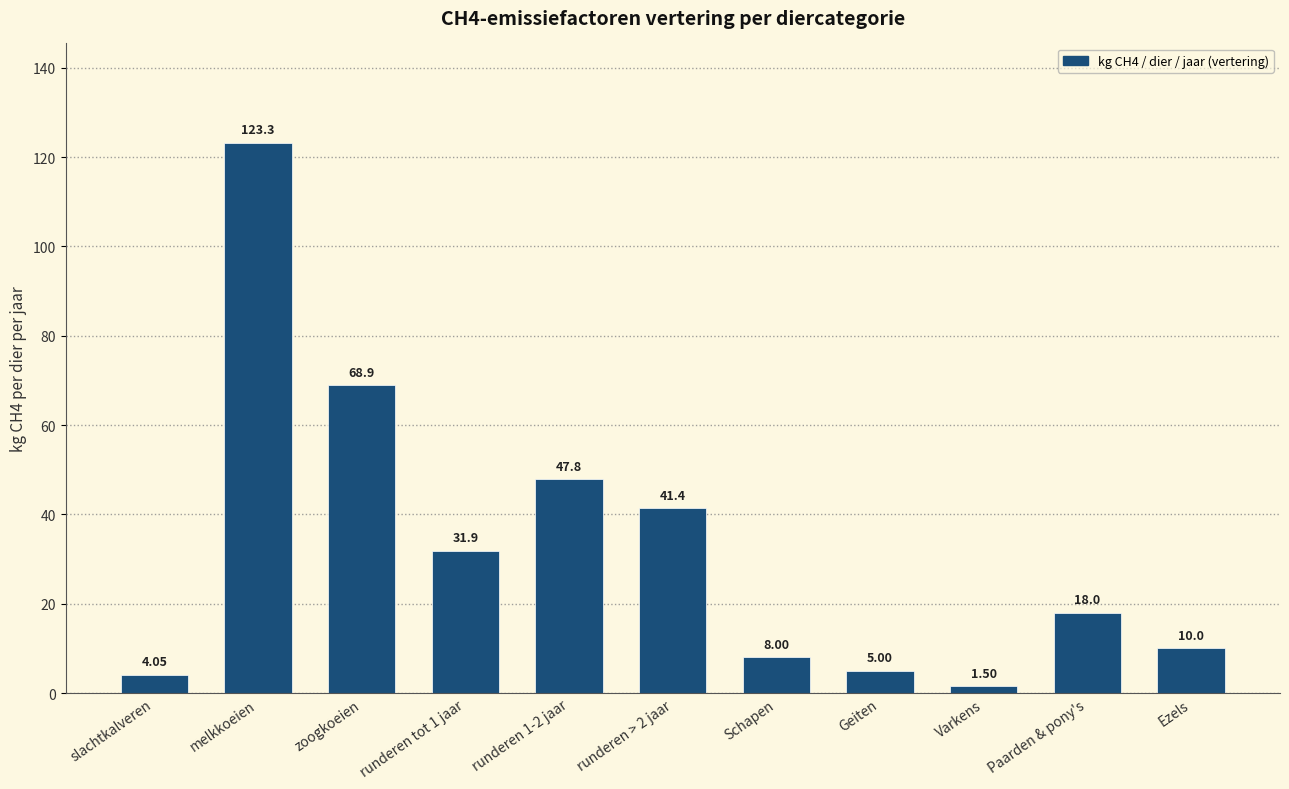

Count the number of categories in the chart.

11